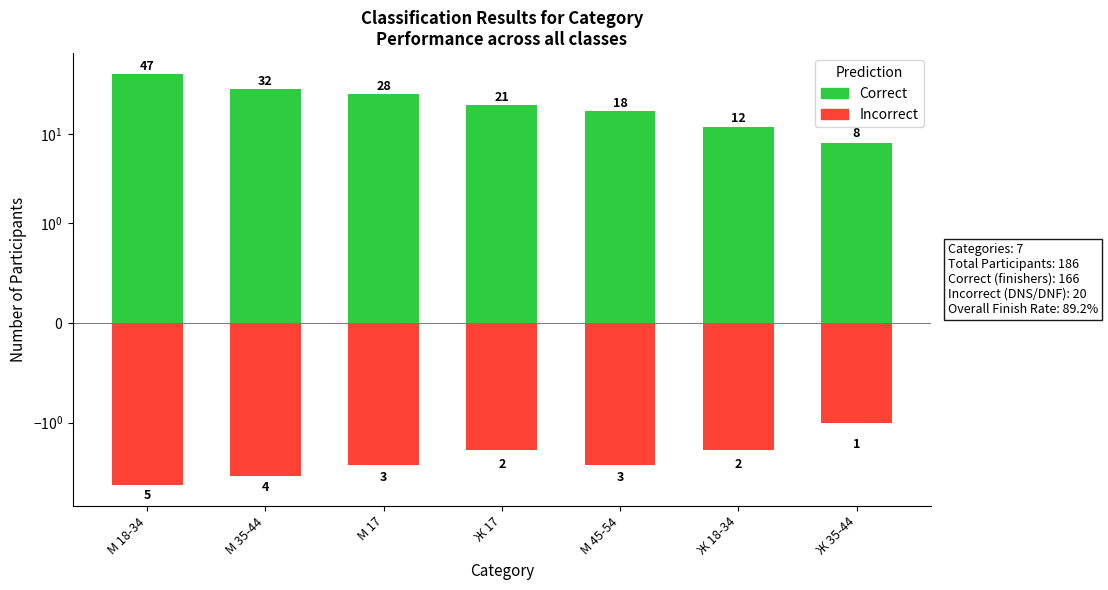

Reading right to left, what are all the values shown in this chart?

Correct: Ж 35-44=8	Ж 18-34=12	М 45-54=18	Ж 17=21	М 17=28	М 35-44=32	М 18-34=47
Incorrect: Ж 35-44=-1	Ж 18-34=-2	М 45-54=-3	Ж 17=-2	М 17=-3	М 35-44=-4	М 18-34=-5